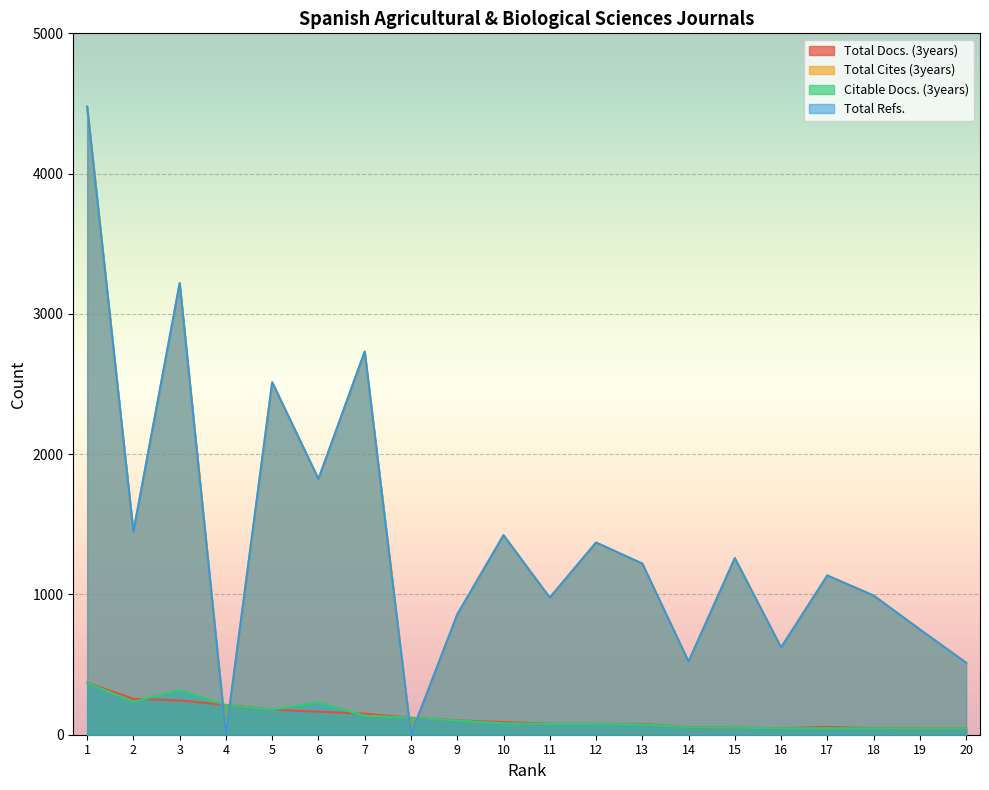

What is the difference between the Total Cites (3years) values at 10 and 2?

24